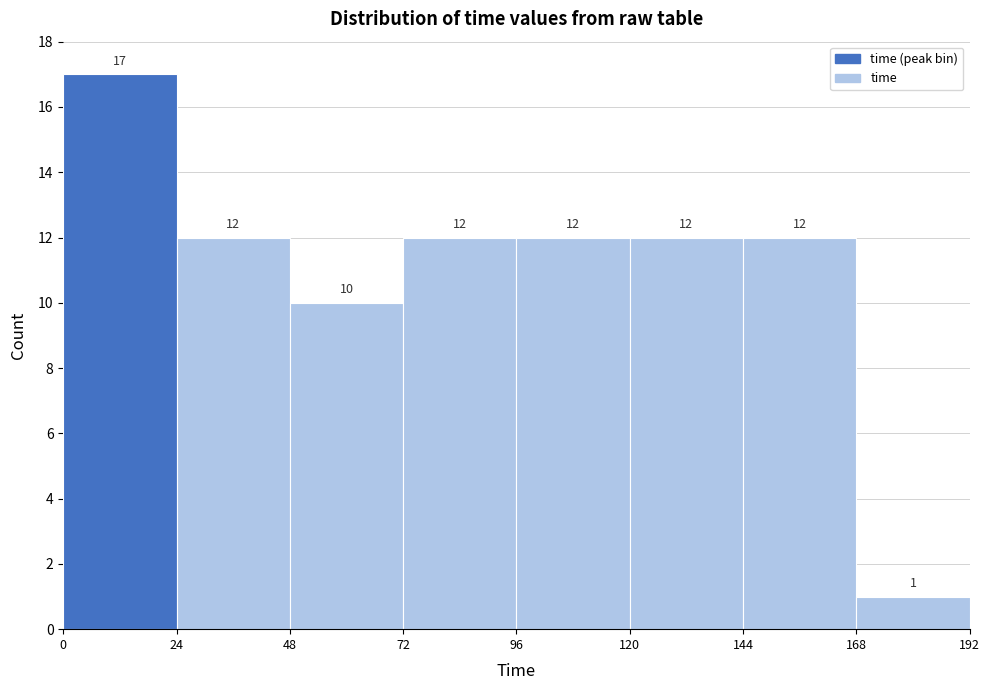

What is the height of the bar covering 144 to 168 on the x-axis?

12